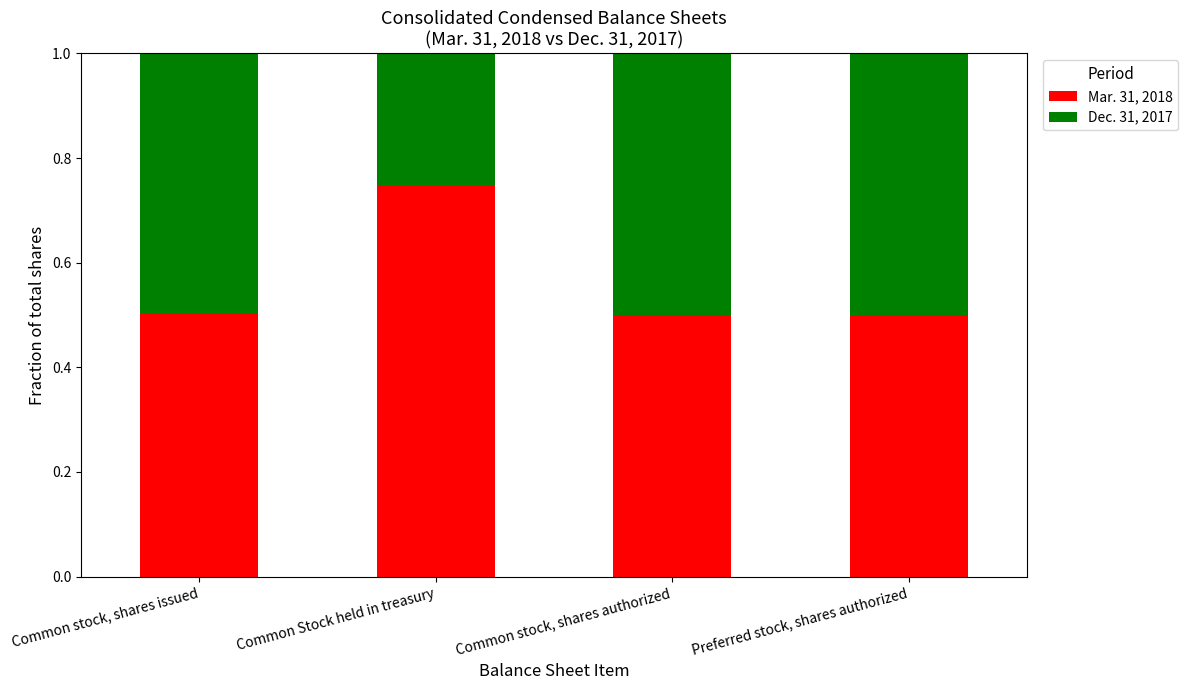

Is it true that Mar. 31, 2018 equals 0.3 at Common stock, shares issued?

False